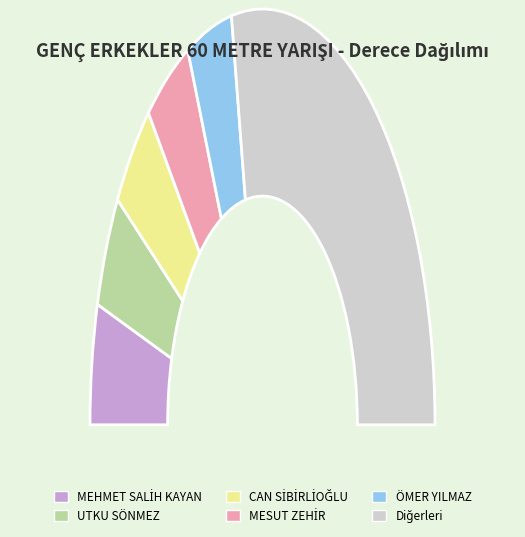

Do MERT CAN DERDİYOK and ÖMER YILMAZ together represent more than half of the pie?

No